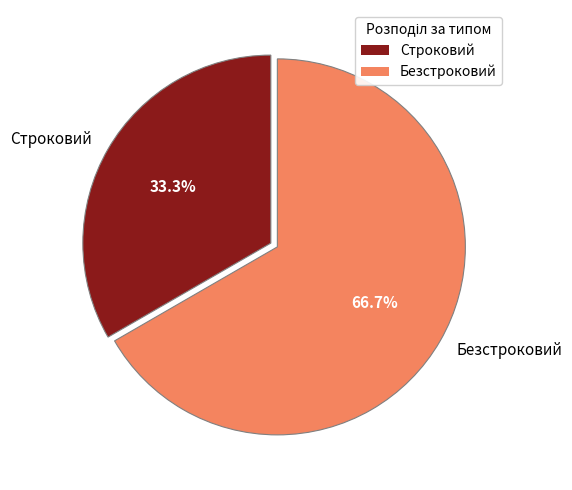

What is the majority slice?

Безстроковий